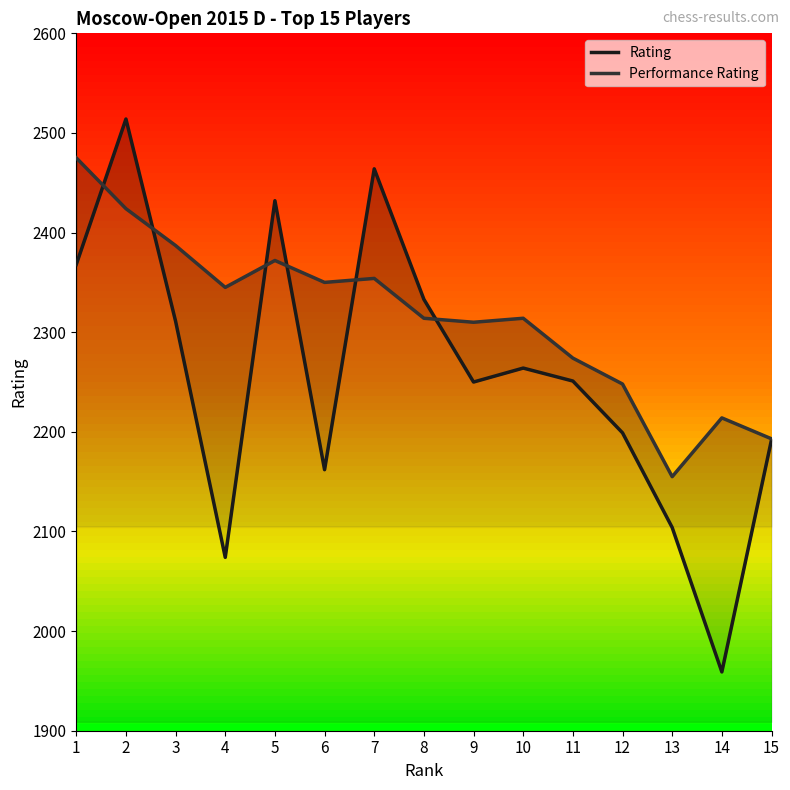

True or false: Performance Rating has a value of 2314 at 10.

True